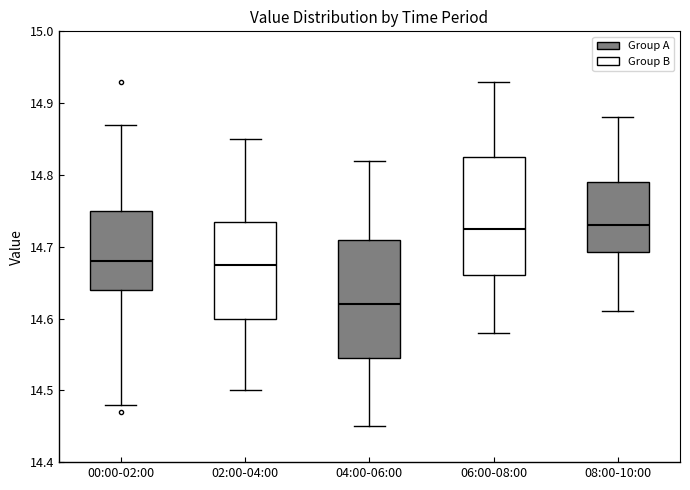

Reading left to right, transcribe this box plot: for each box, give where its median line is, the range the box spans, and where its two whiskers end, as read against the y-axis. The values are not printed on the chart, so give them approximately, as read against the axis.

00:00-02:00: median 14.68, box 14.64 to 14.75, whiskers 14.48 to 14.87
02:00-04:00: median 14.68, box 14.60 to 14.74, whiskers 14.50 to 14.85
04:00-06:00: median 14.62, box 14.55 to 14.71, whiskers 14.45 to 14.82
06:00-08:00: median 14.73, box 14.66 to 14.83, whiskers 14.58 to 14.93
08:00-10:00: median 14.73, box 14.69 to 14.79, whiskers 14.61 to 14.88